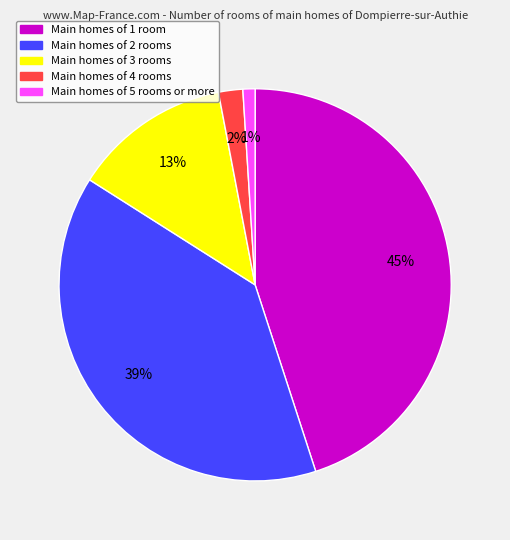

Does any single category account for the majority?

No